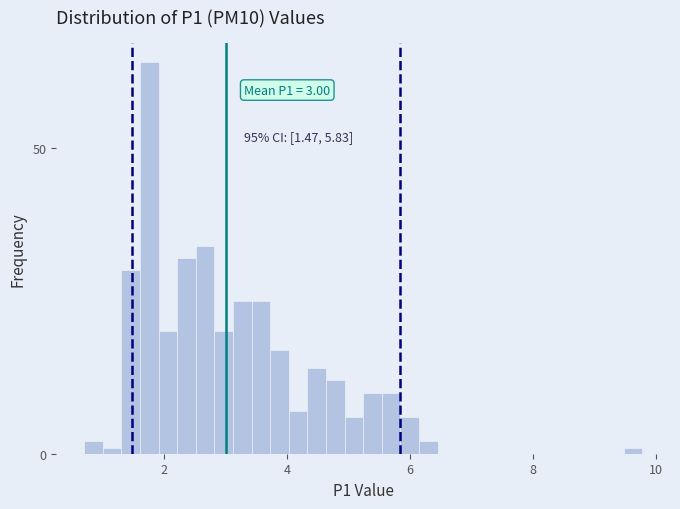

Read against the x-axis, roughly where is the centre of the tallest bar?

1.8